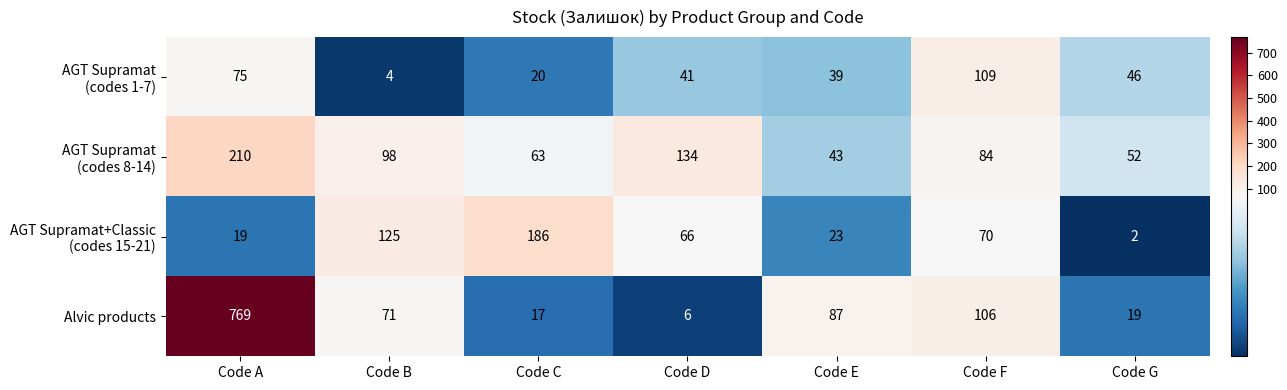

What is the spread (max minus min) of values at Code A?

750